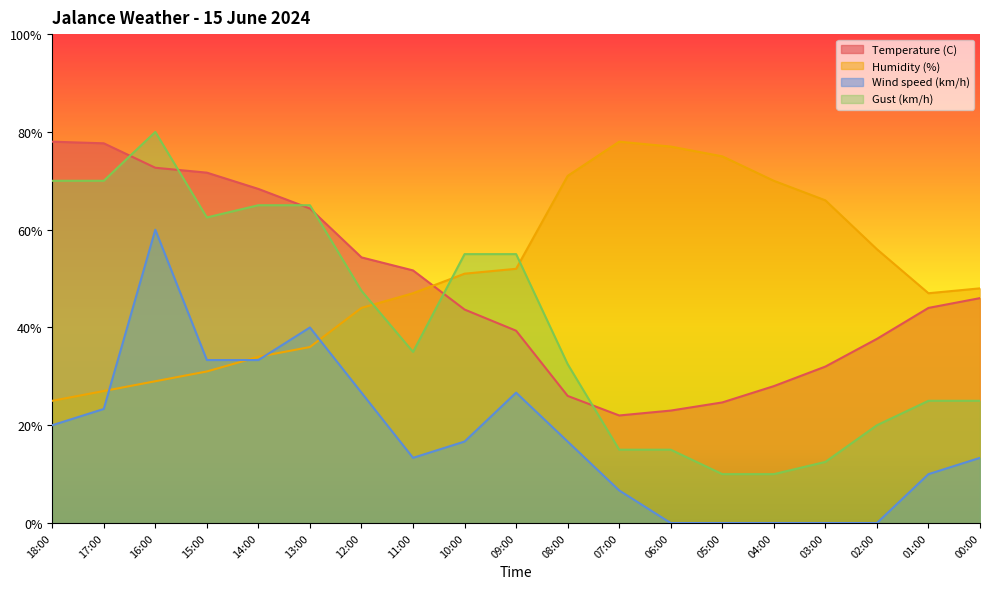

What is the difference between the maximum and second lowest values in the Wind speed (km/h) series?

60.0